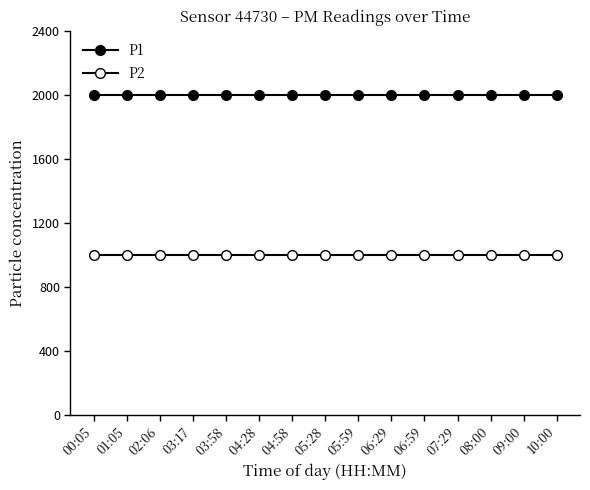

True or false: P2 and P1 cross at least once.

False